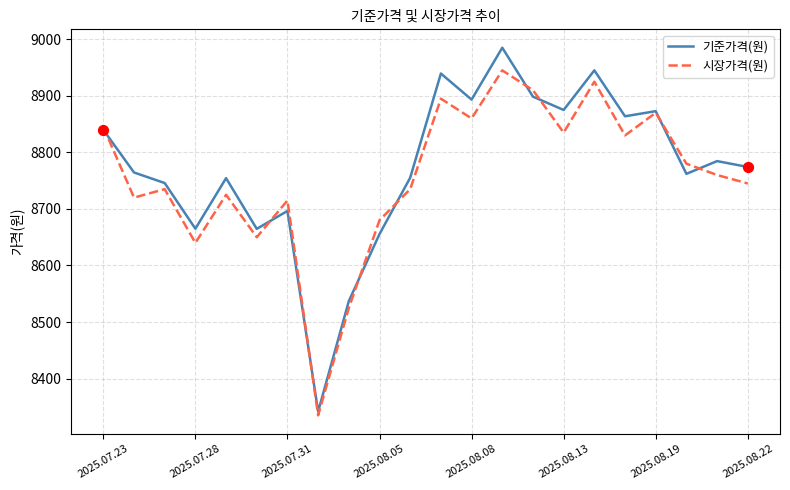

Which series has the largest range (max minus min)?

기준가격(원)